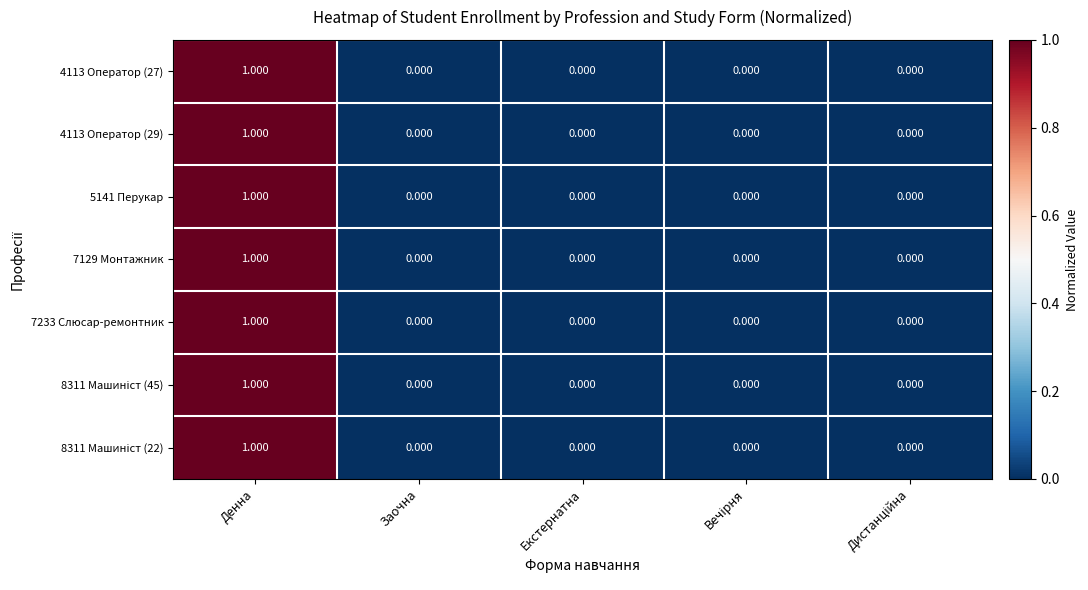

At which category is the sum across all series the highest?

Денна